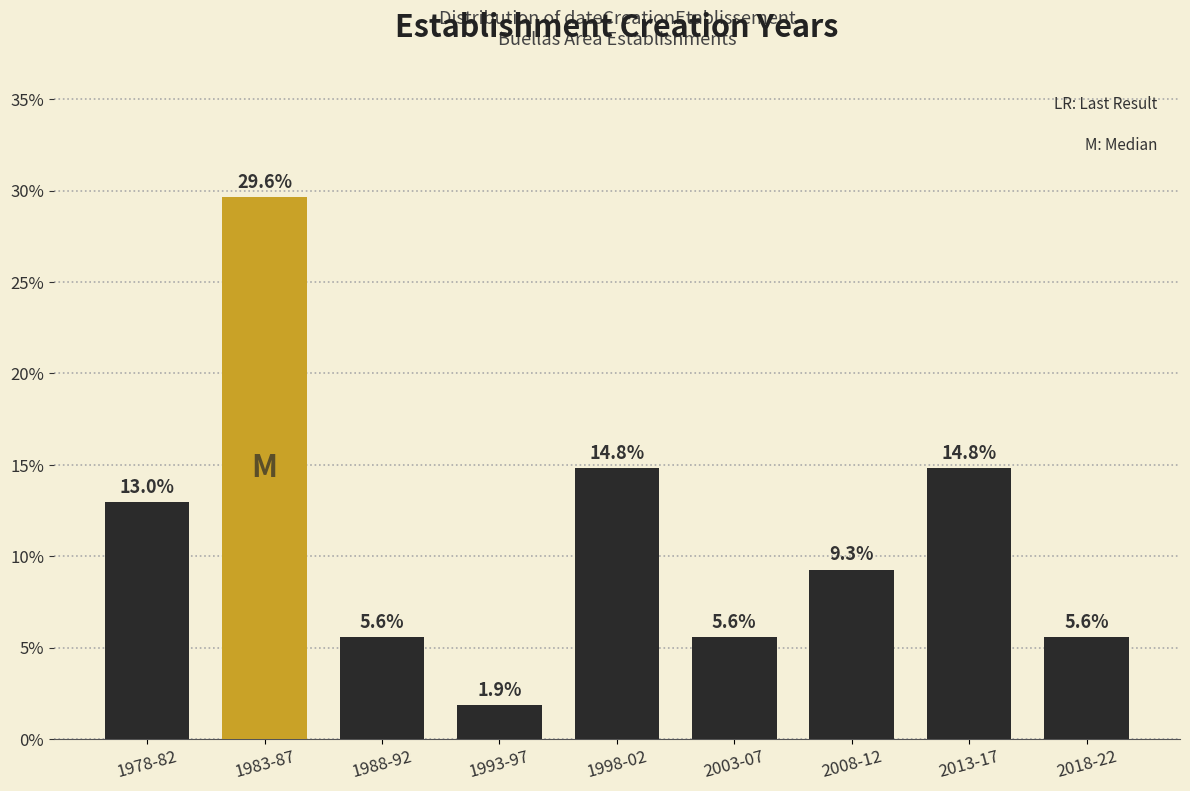

Reading left to right, transcribe all the data shown in this chart.

13.0	29.6	5.6	1.9	14.8	5.6	9.3	14.8	5.6